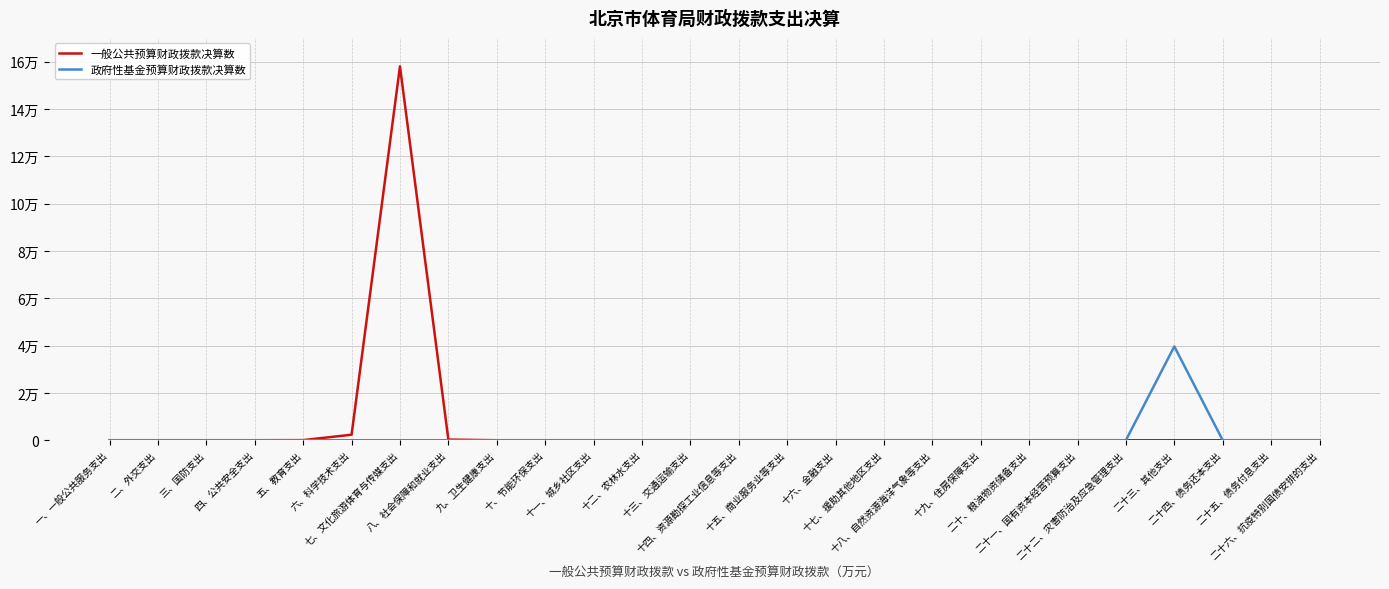

What is the label of the 24th point from the right?

三、国防支出